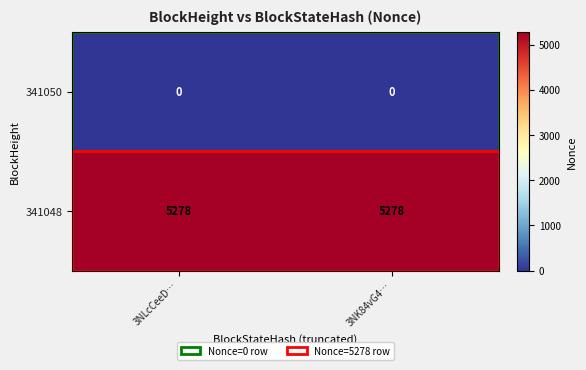

List the series in order of their peak value, lowest first.

341050, 341048